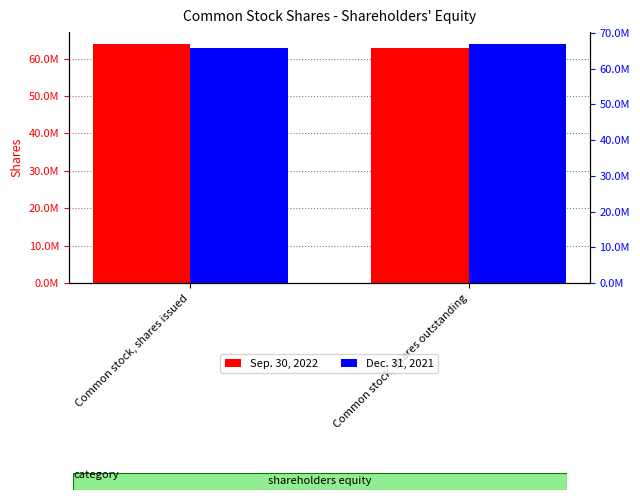

Rank the categories by Sep. 30, 2022 value from highest to lowest.

Common stock, shares issued, Common stock, shares outstanding